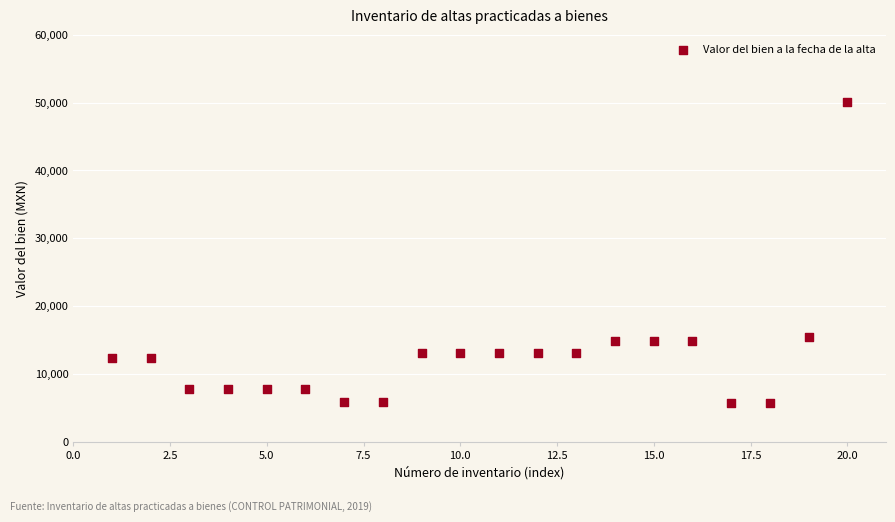

What is the range of X values (max minus min)?

19.0